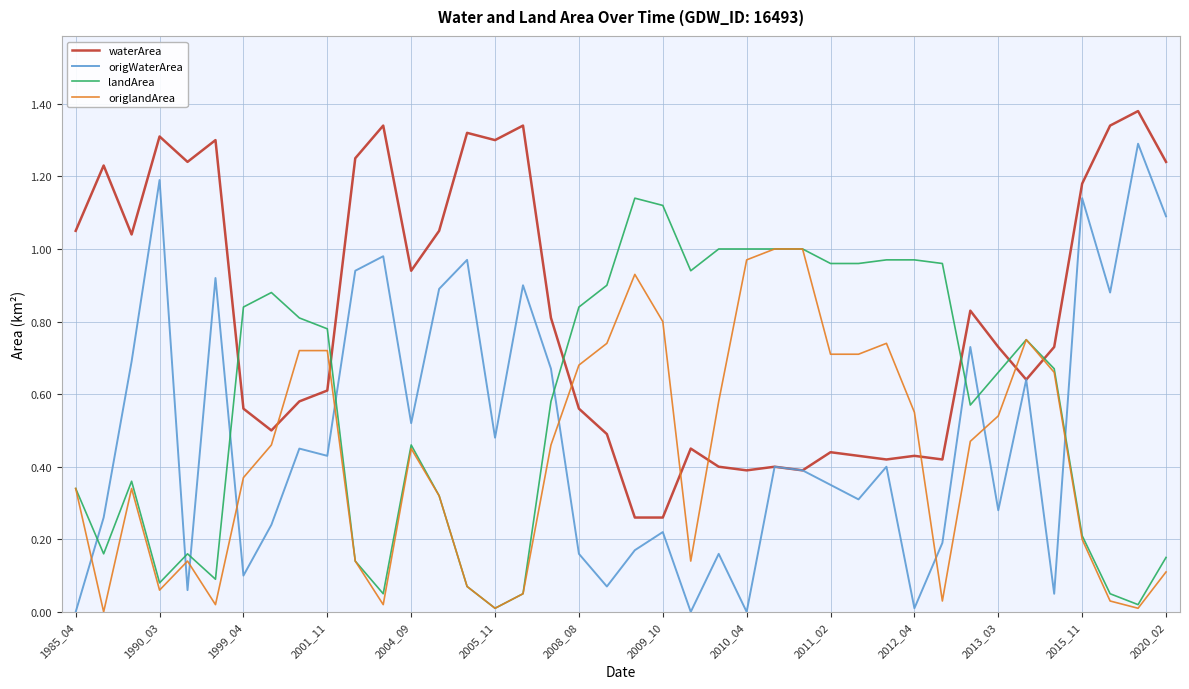

Which series has the largest total across all categories?

waterArea